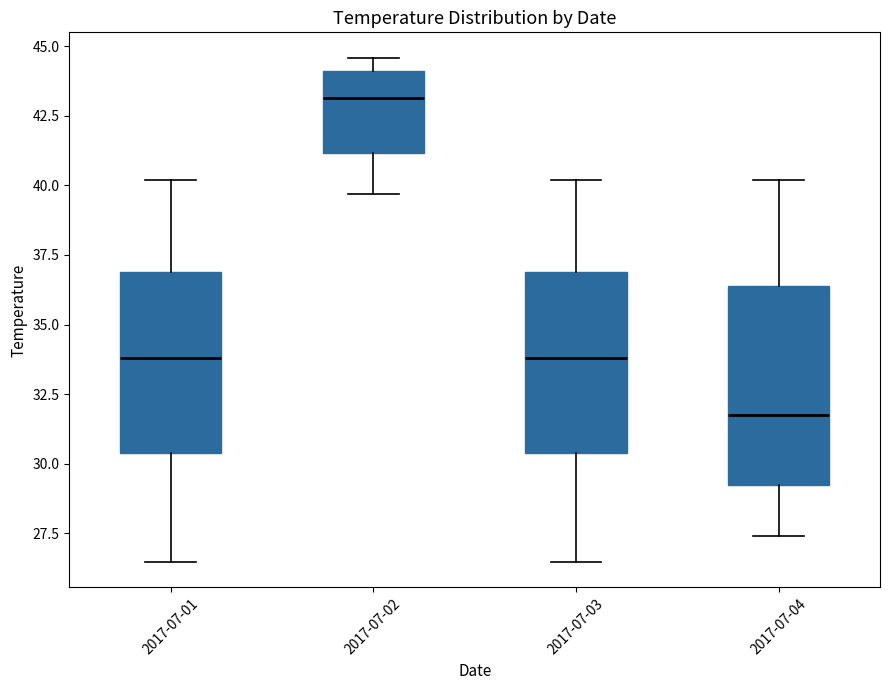

Where does the upper whisker of the box for 2017-07-03 end on the y-axis? The values are not printed on the chart, so give them approximately, as read against the axis.

40.0